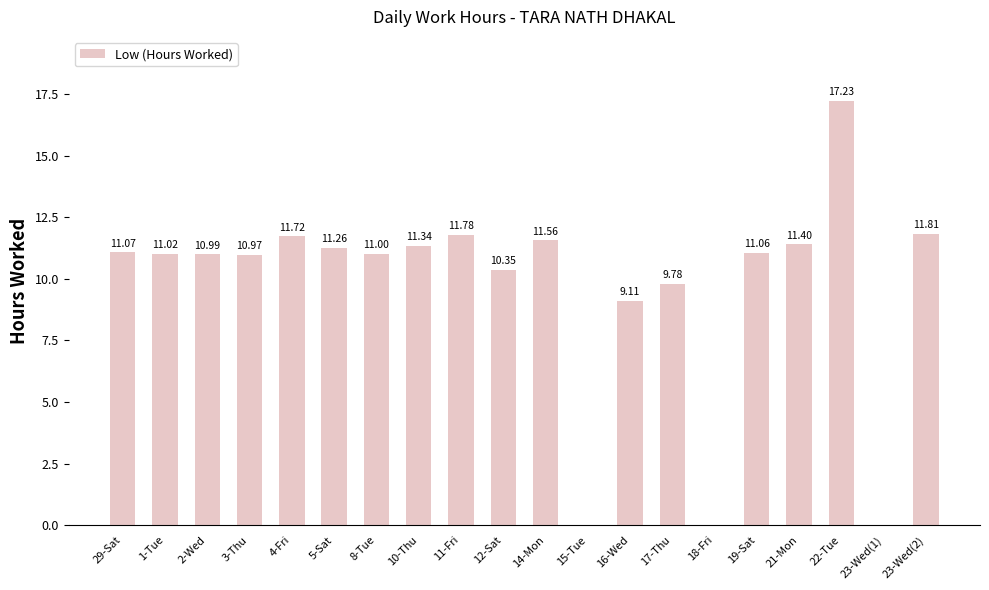

What is the change in value from 4-Fri to 18-Fri?

-11.7